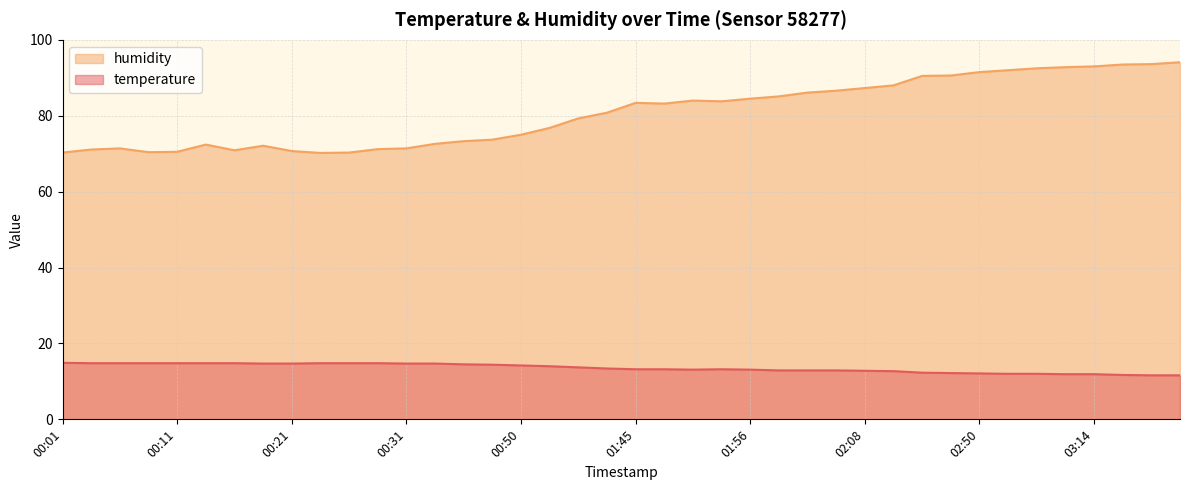

True or false: humidity and temperature intersect in this chart.

False